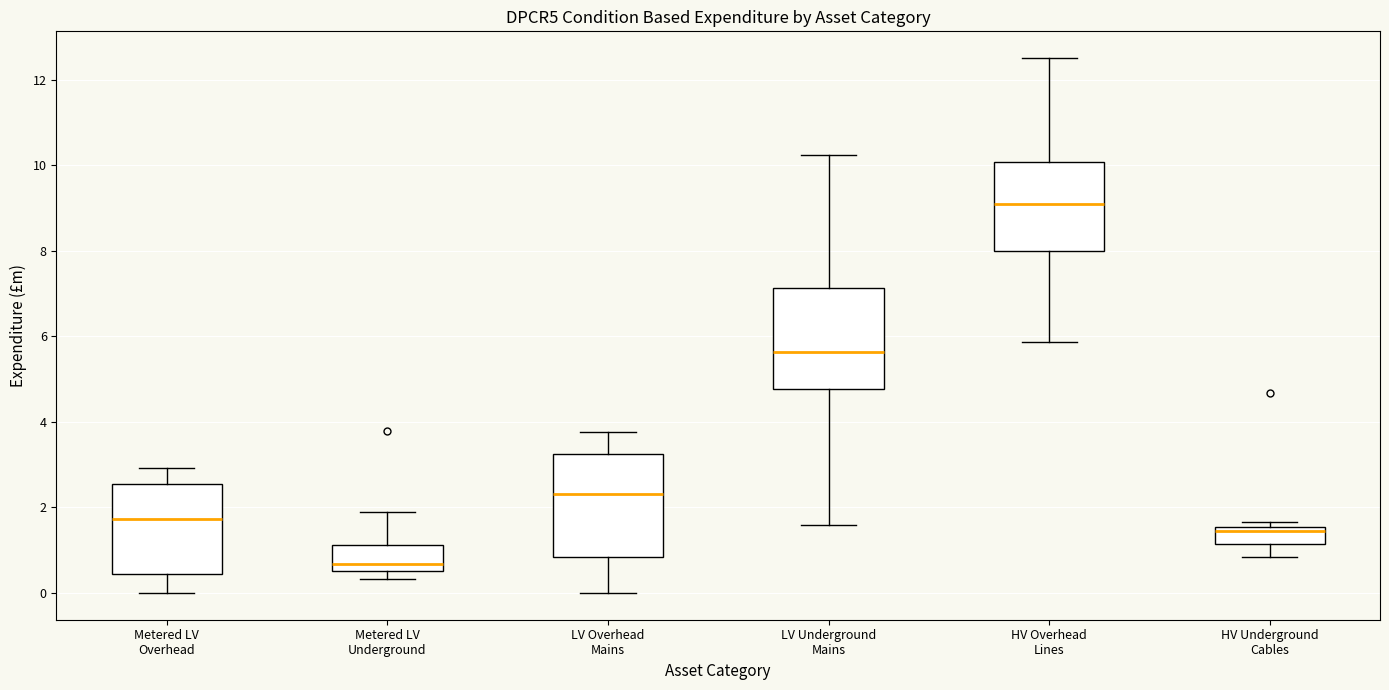

Reading left to right, read every box against the y-axis: the position of its median line, the range the box covers, and the ends of its whiskers. The values are not printed on the chart, so give them approximately, as read against the axis.

Metered LV Overhead: median 1.8, box 0.4 to 2.6, whiskers 0.0 to 3.0
Metered LV Underground: median 0.6 (just above the box's lower edge), box 0.6 to 1.2, whiskers 0.4 to 1.8
LV Overhead Mains: median 2.4, box 0.8 to 3.2, whiskers 0.0 to 3.8
LV Underground Mains: median 5.6, box 4.8 to 7.2, whiskers 1.6 to 10.2
HV Overhead Lines: median 9.0, box 8.0 to 10.0, whiskers 5.8 to 12.6
HV Underground Cables: median 1.4, box 1.2 to 1.6, whiskers 0.8 to 1.6 (just above the box's upper edge)